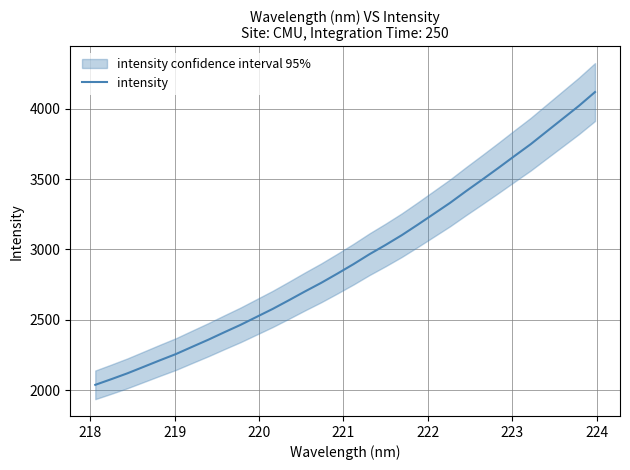

What is the minimum value for intensity?

2037.2